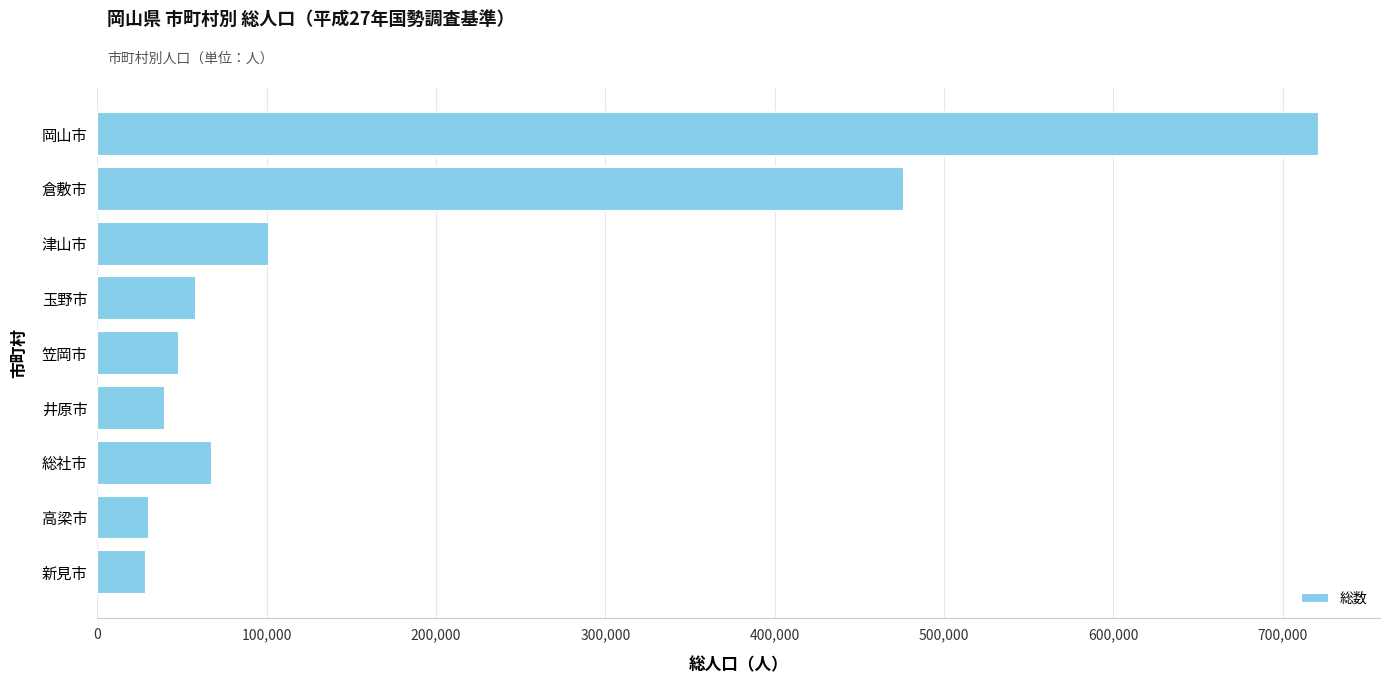

Is it true that the value at 倉敷市 is 321710?

False